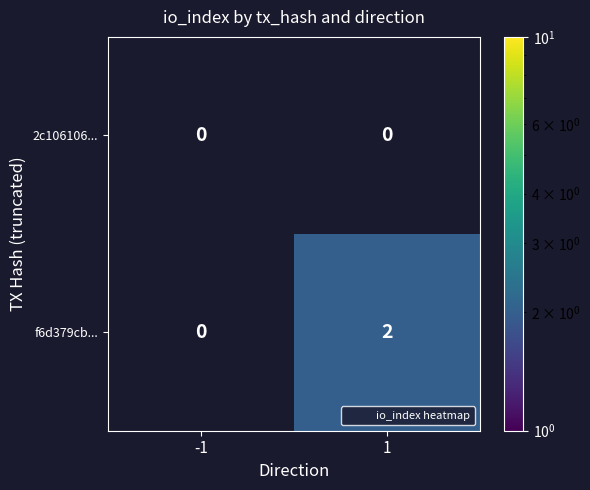

The value of 2c106106... at -1 is 0. True or false?

True